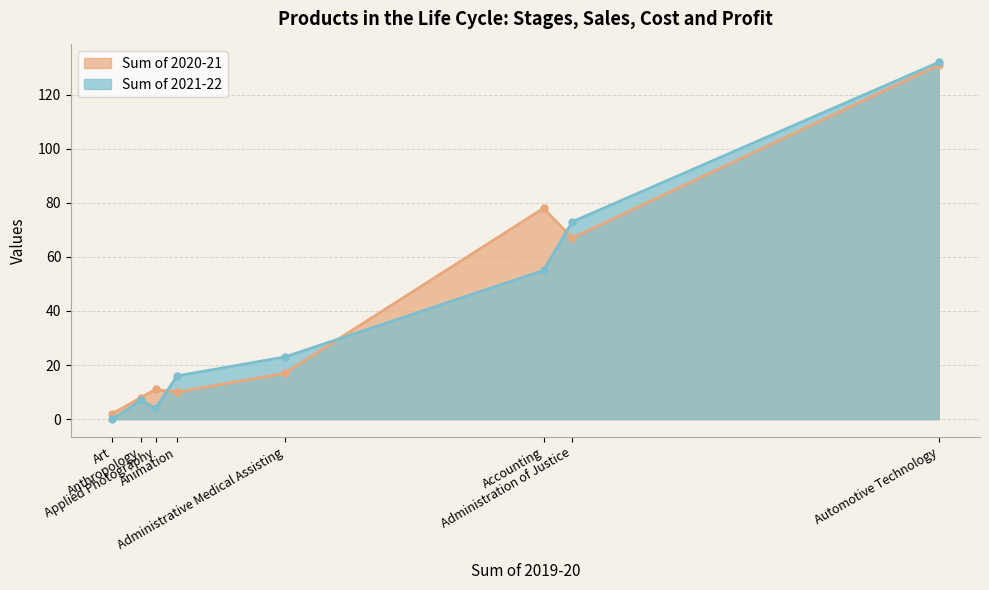

What is the value of the Sum of 2020-21 point at the 3rd from the left?

11